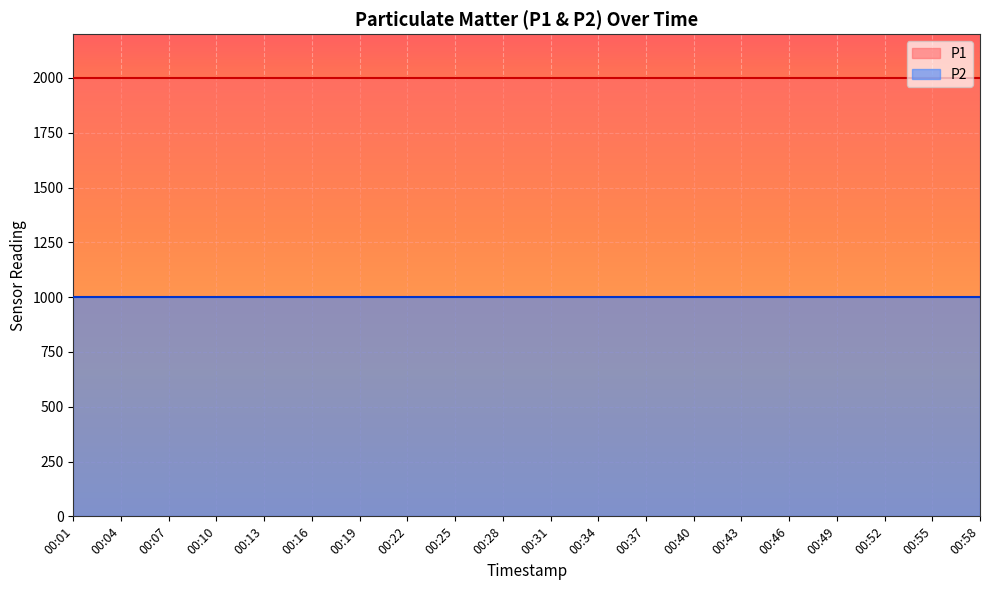

List the series in order of their overall mean, highest first.

P1, P2